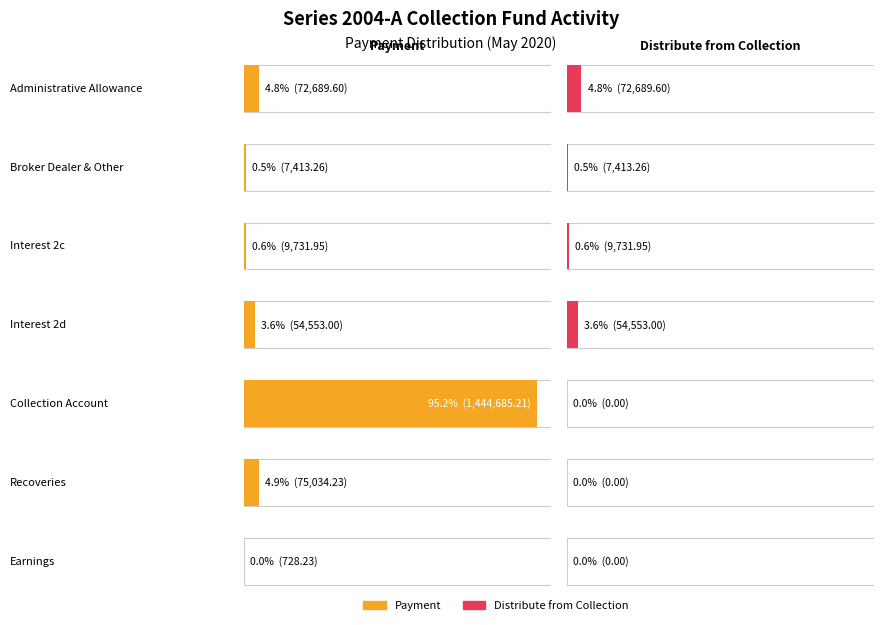

Reading left to right, what are all the values shown in this chart?

Payment: 72689.6	7413.3	9732.0	54553.0	1444685.2	75034.2	728.2
Distribute from Collection: 72689.6	7413.3	9732.0	54553.0	0.0	0.0	0.0